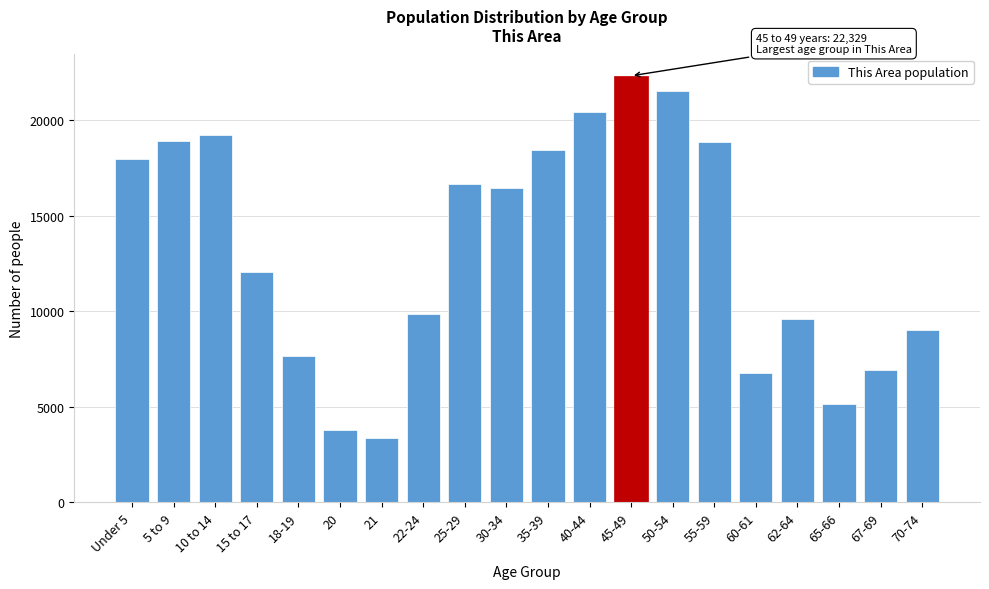

Is it true that the value at 70-74 is 9044?

True